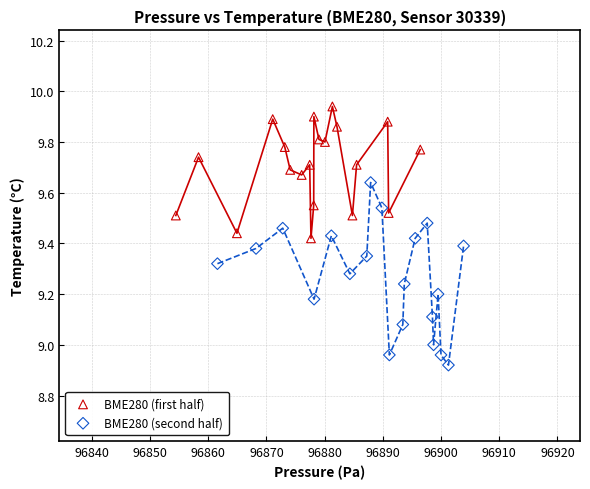

Which series contains the highest Y value?

BME280 (first half)